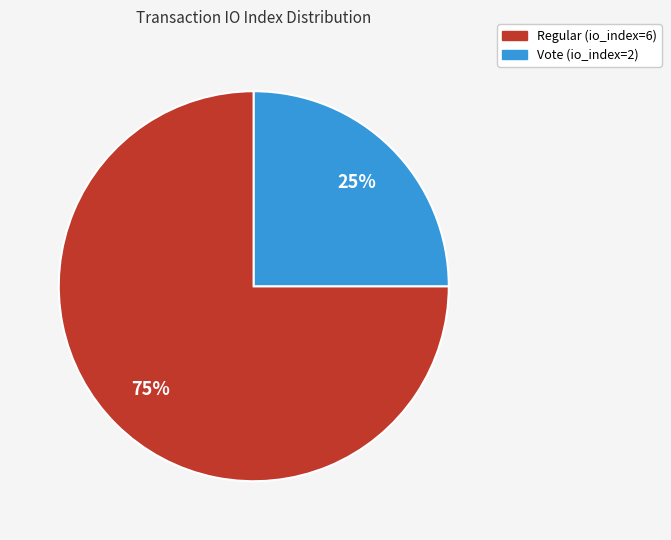

Combined, do Regular (io_index=6) and Vote (io_index=2) account for over 50%?

Yes